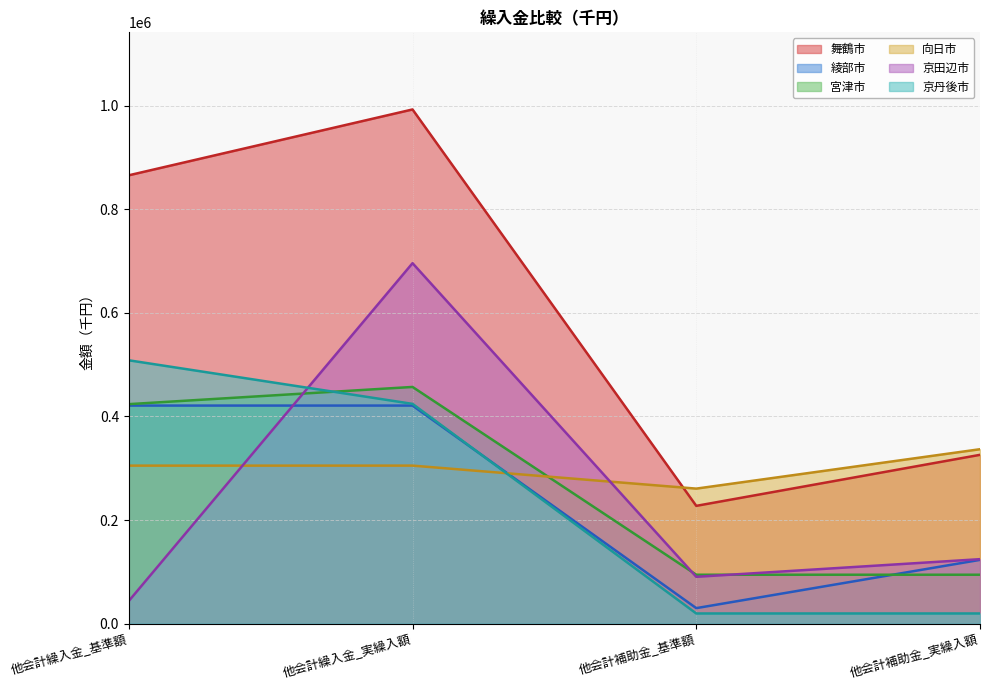

How many lines are shown in the chart?

6